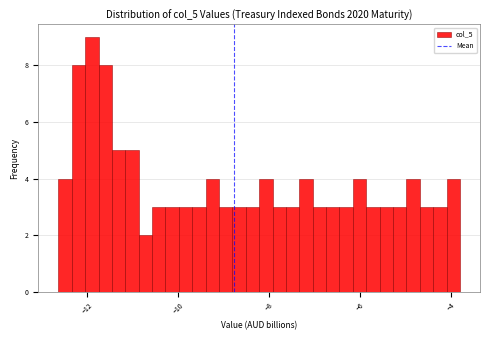

Around what value on the x-axis is the tallest bar? Give the approximate position of its centre, as read against the axis.

-11.8